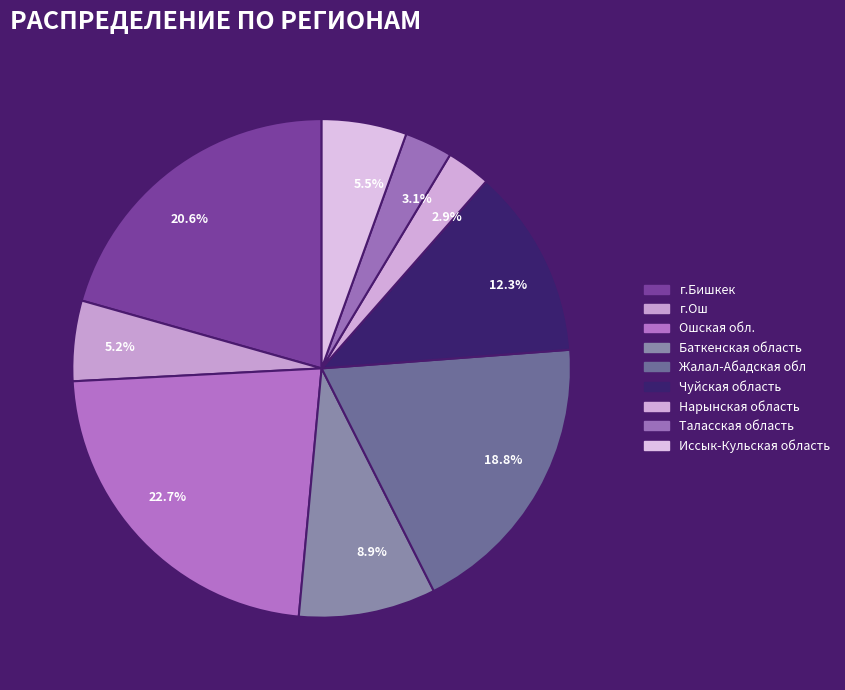

Is it true that г.Ош is 5% of the pie?

True